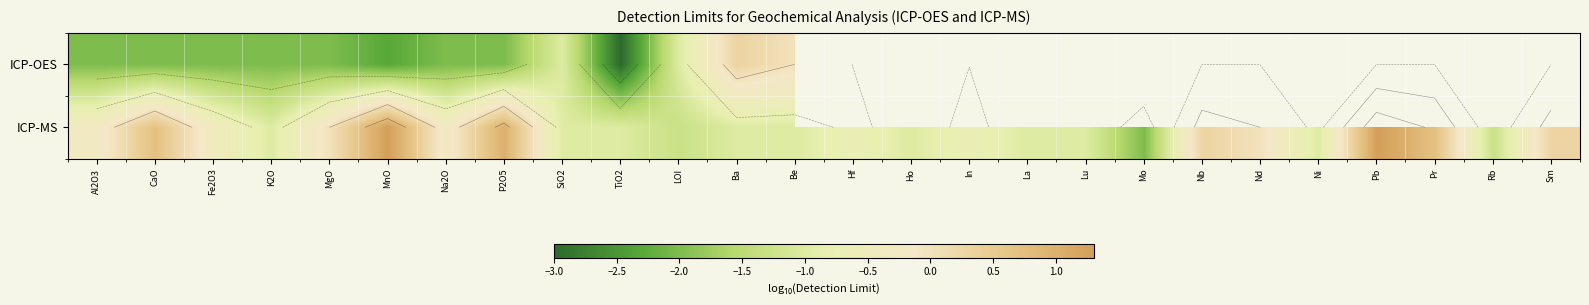

List the series in order of their overall mean, lowest first.

ICP-OES, ICP-MS